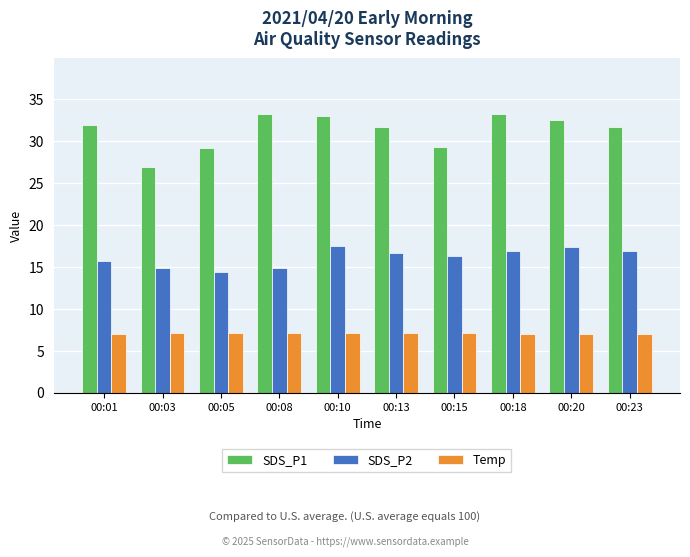

What is the minimum value for SDS_P1?

26.8